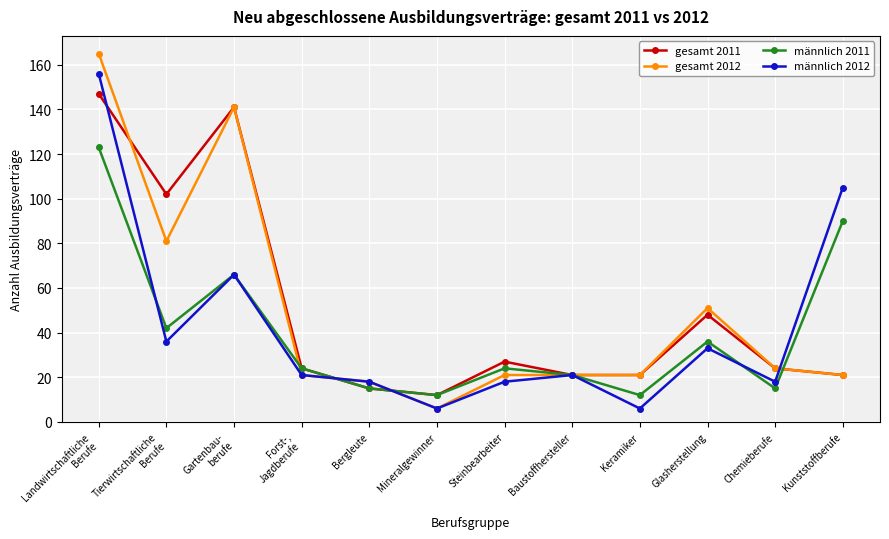

Is it true that männlich 2011 equals 140 at Kunststoffberufe?

False